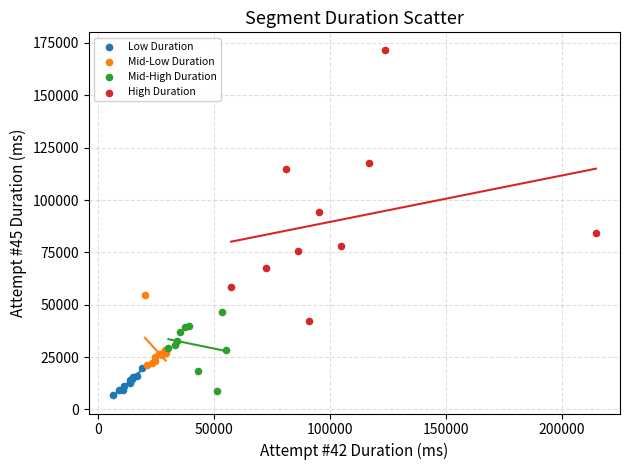

Which series has the widest spread of Y values?

High Duration